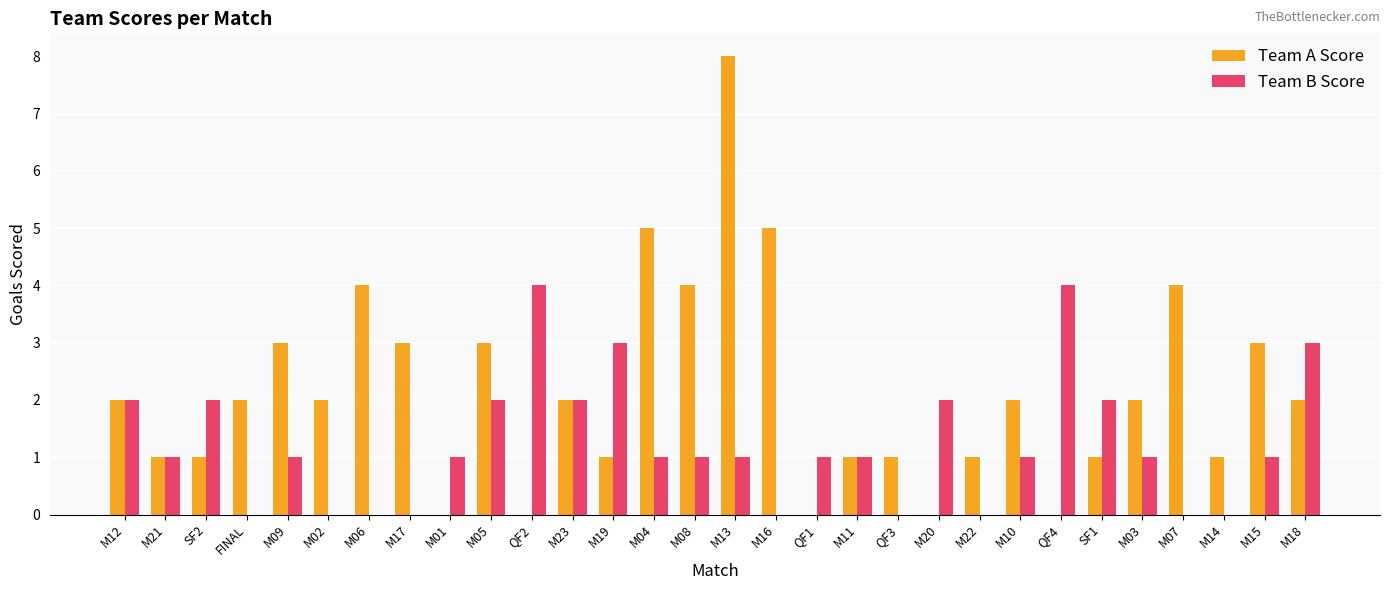

Which series has the largest total across all categories?

Team A Score